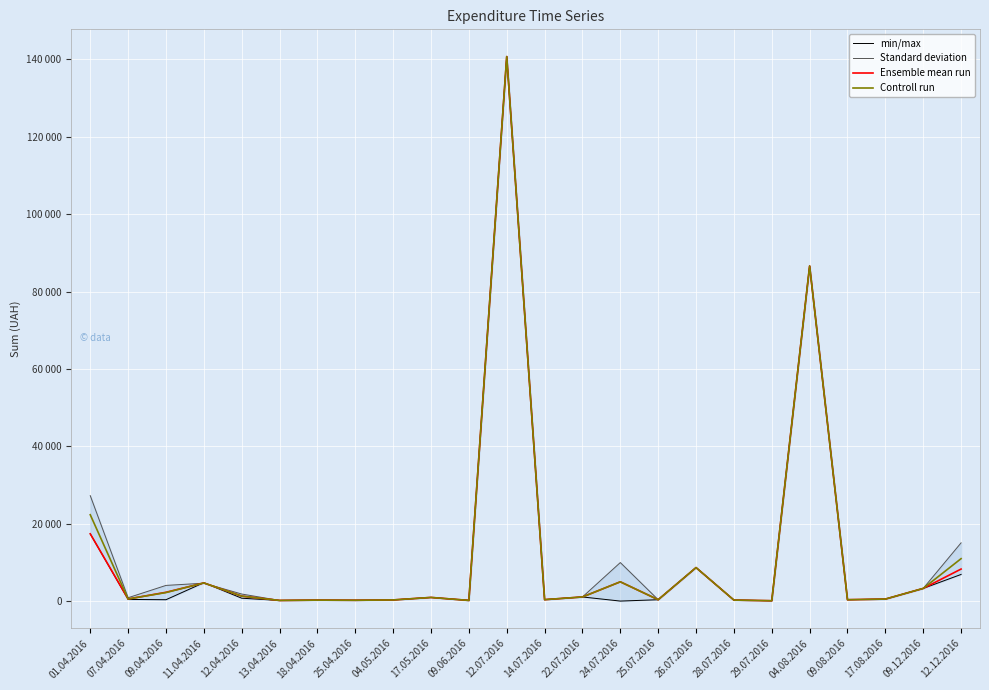

Which series ends up on top after the final intersection of min/max and Controll run?

Controll run